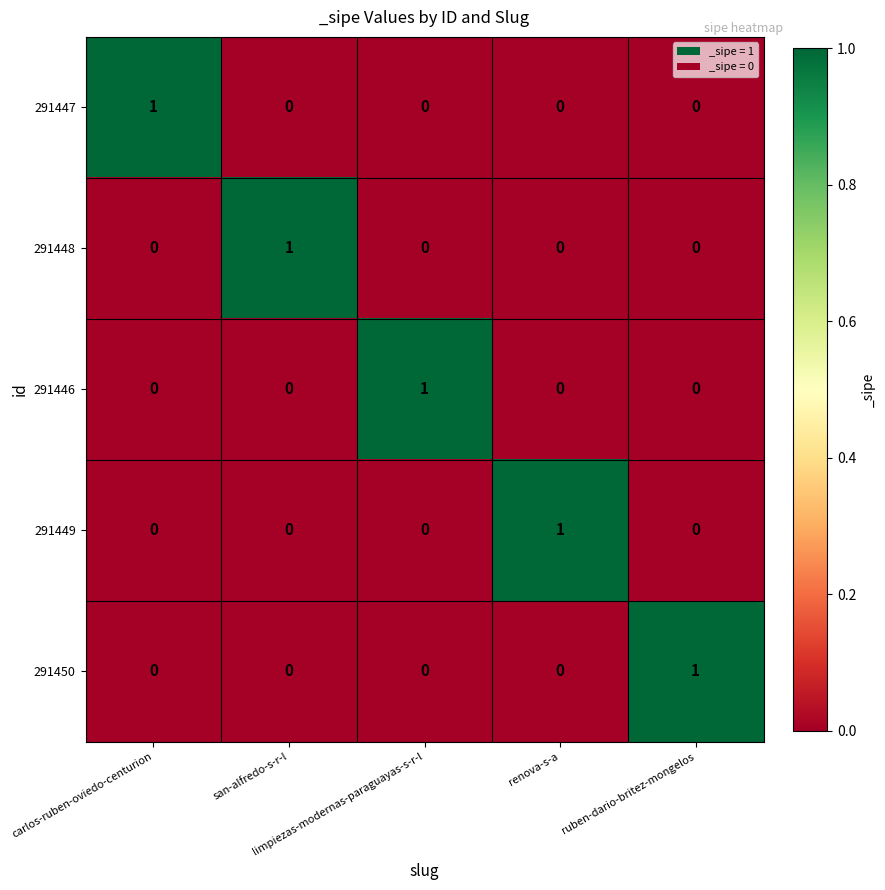

How many series are shown in this chart?

5